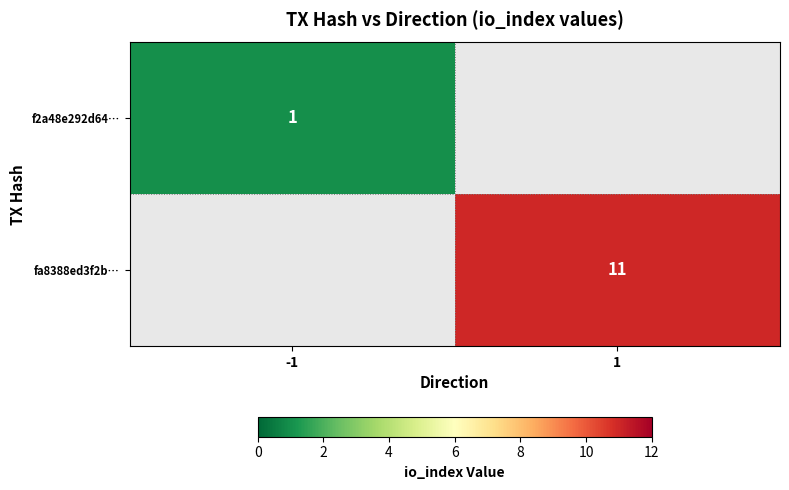

The f2a48e292d64… series shows 0 at -1. True or false?

False